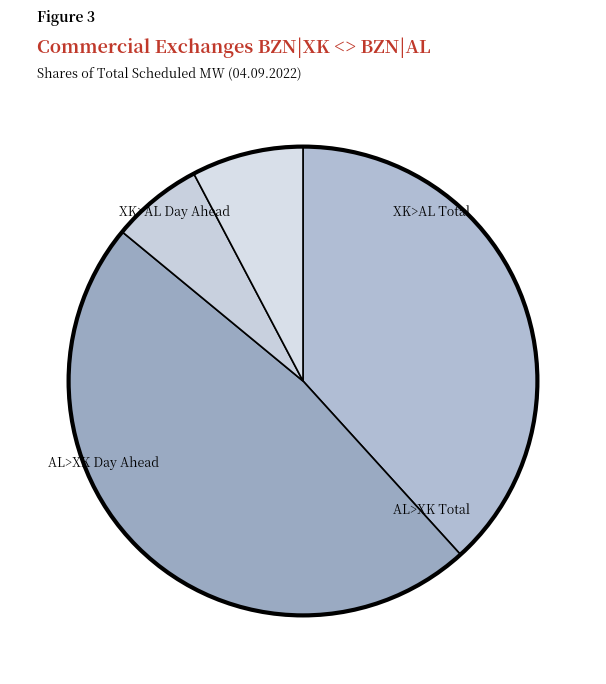

Count the number of slices in the pie.

4